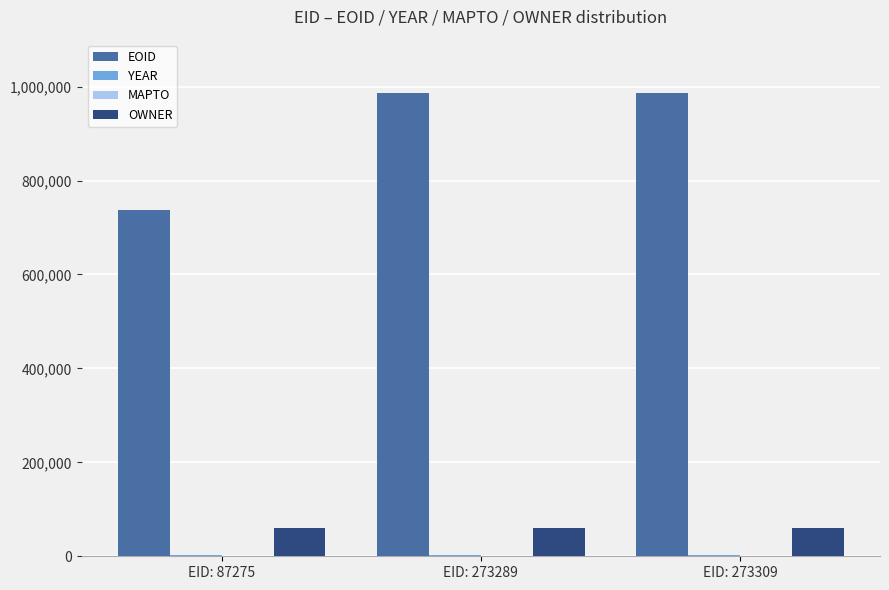

Are the bars horizontal?

No